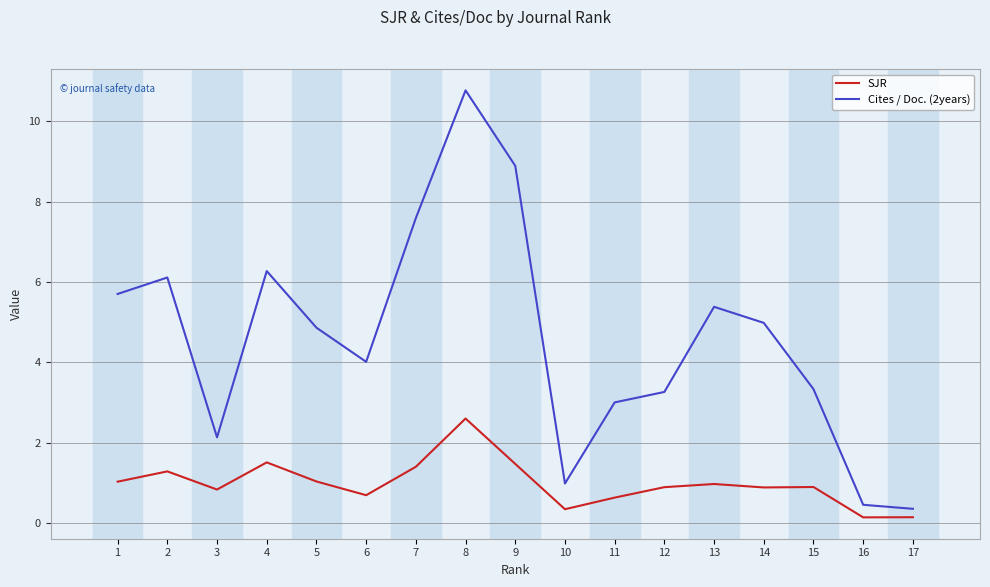

True or false: Cites / Doc. (2years) and SJR intersect in this chart.

False